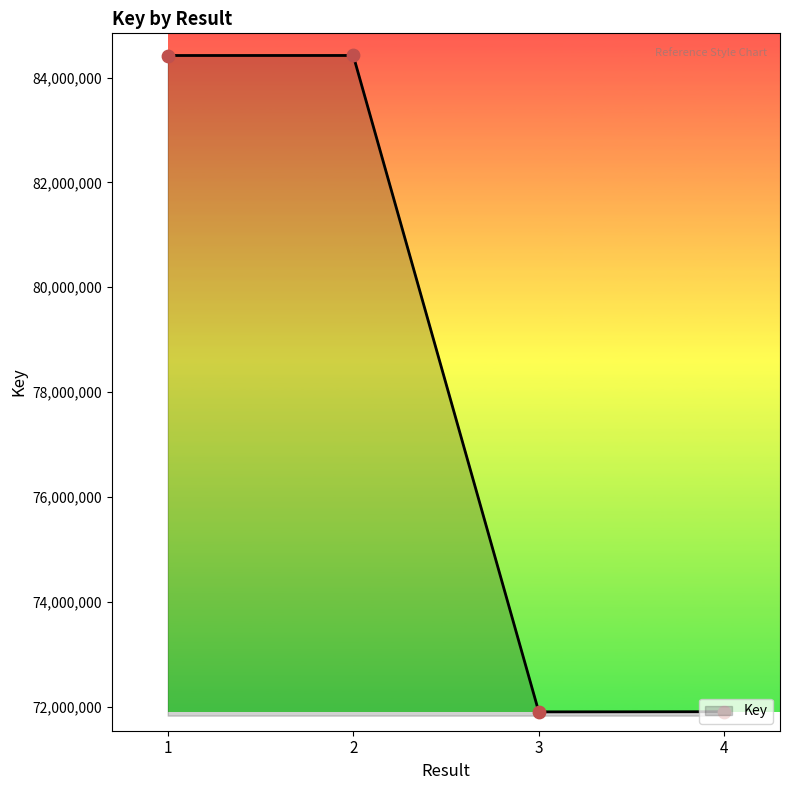

What is the ratio of the value at 4 to the value at 2?

0.9